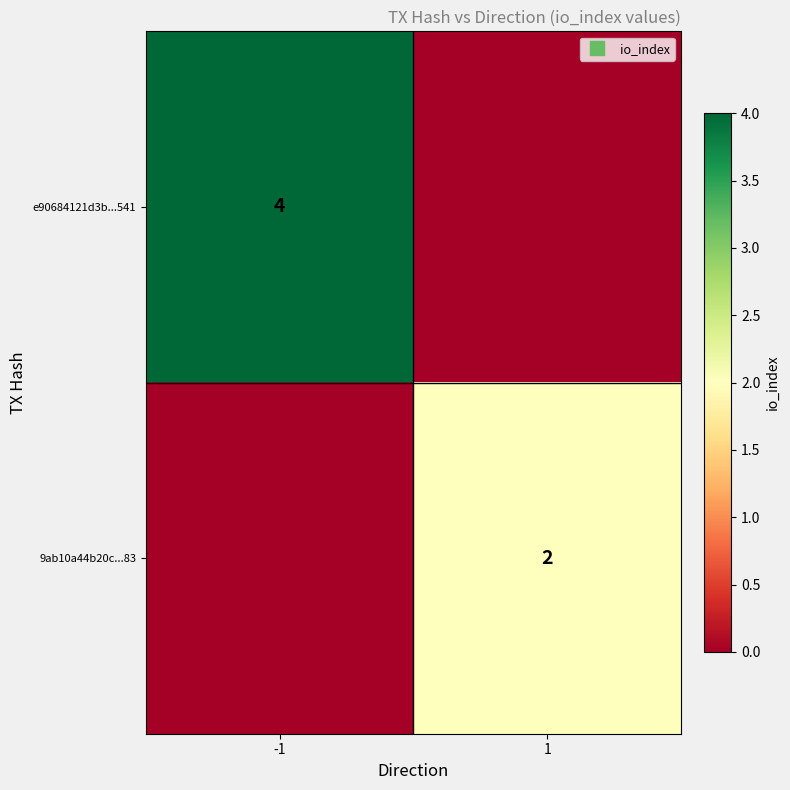

At 1, list the series in order from largest to smallest.

9ab10a44b20c...83, e90684121d3b...541